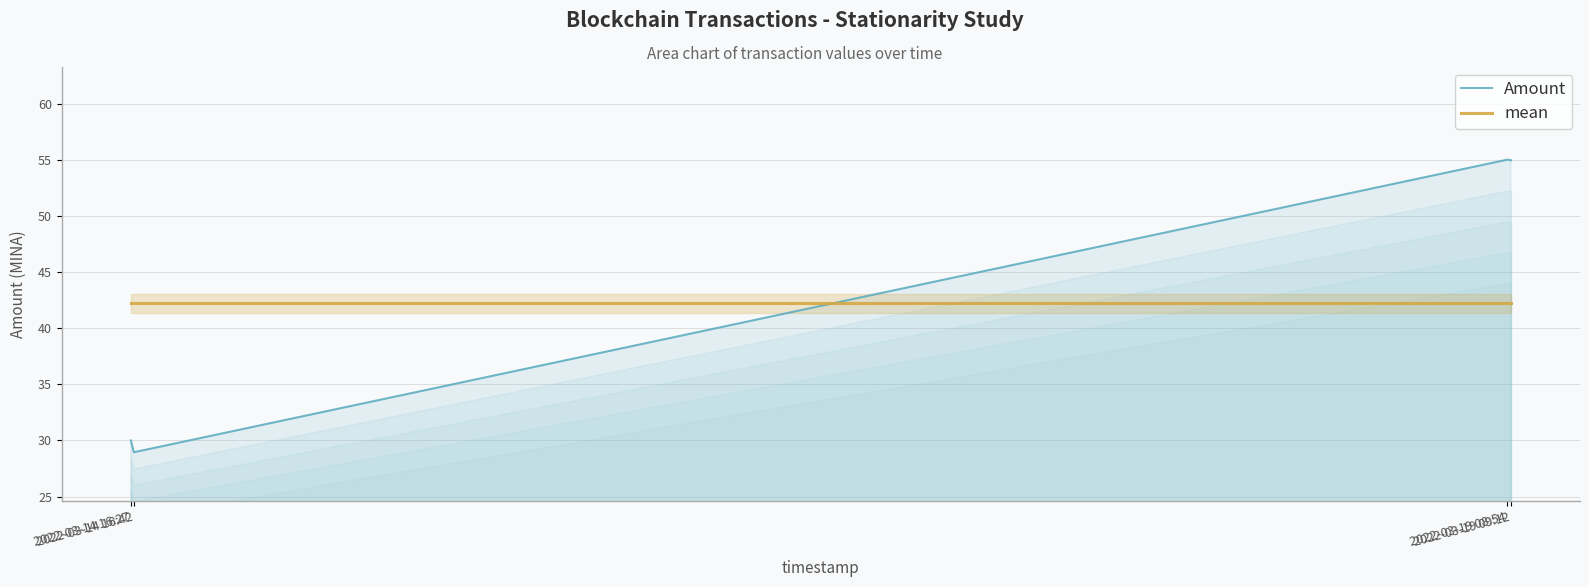

Reading left to right, extract all data points from this chart.

Amount: 30.0	28.9	55.0	55.0
mean: 42.2	42.2	42.2	42.2